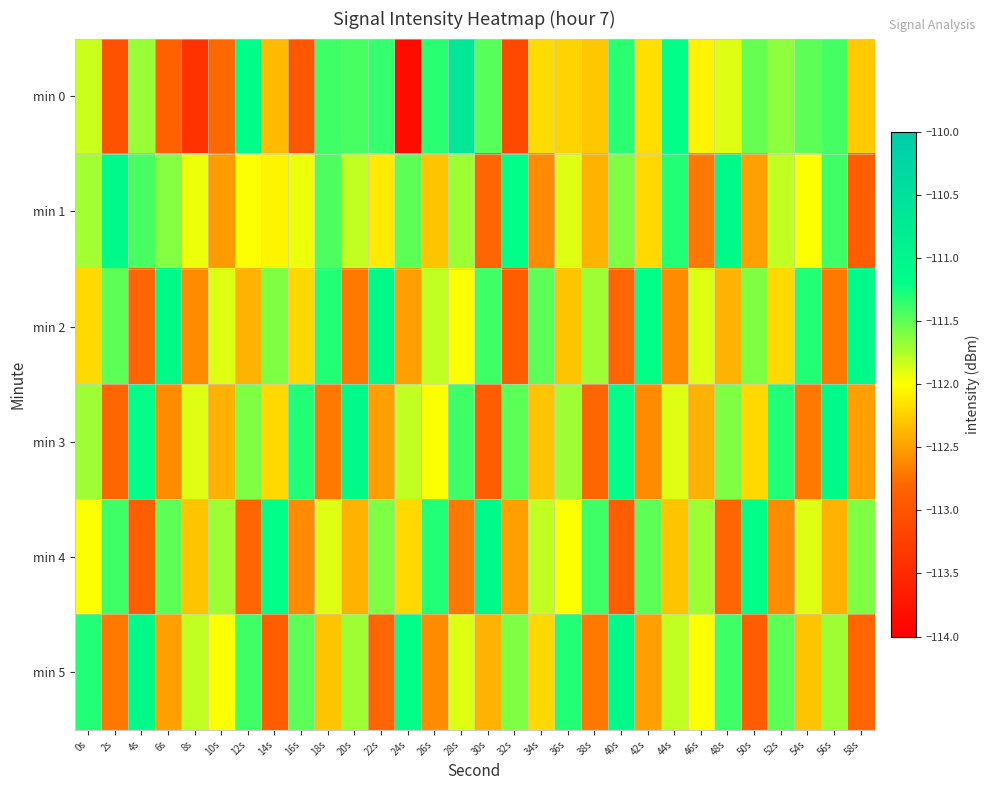

What is the greatest value displayed?

-110.7